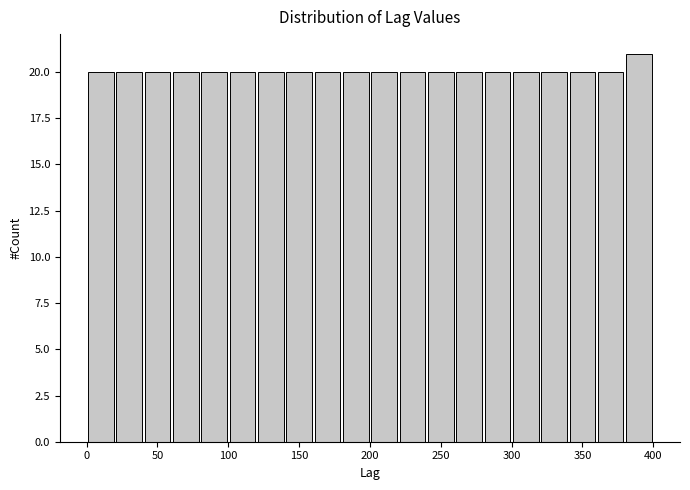

Reading left to right, list every bar in this chart as the range it spans on the x-axis followed by its height. The values are not printed on the chart, so give them approximately, as read against the axis.

0 to 20: 20
20 to 40: 20
40 to 60: 20
60 to 80: 20
80 to 100: 20
100 to 120: 20
120 to 140: 20
140 to 160: 20
160 to 180: 20
180 to 200: 20
200 to 220: 20
220 to 240: 20
240 to 260: 20
260 to 280: 20
280 to 300: 20
300 to 320: 20
320 to 340: 20
340 to 360: 20
360 to 380: 20
380 to 400: 21